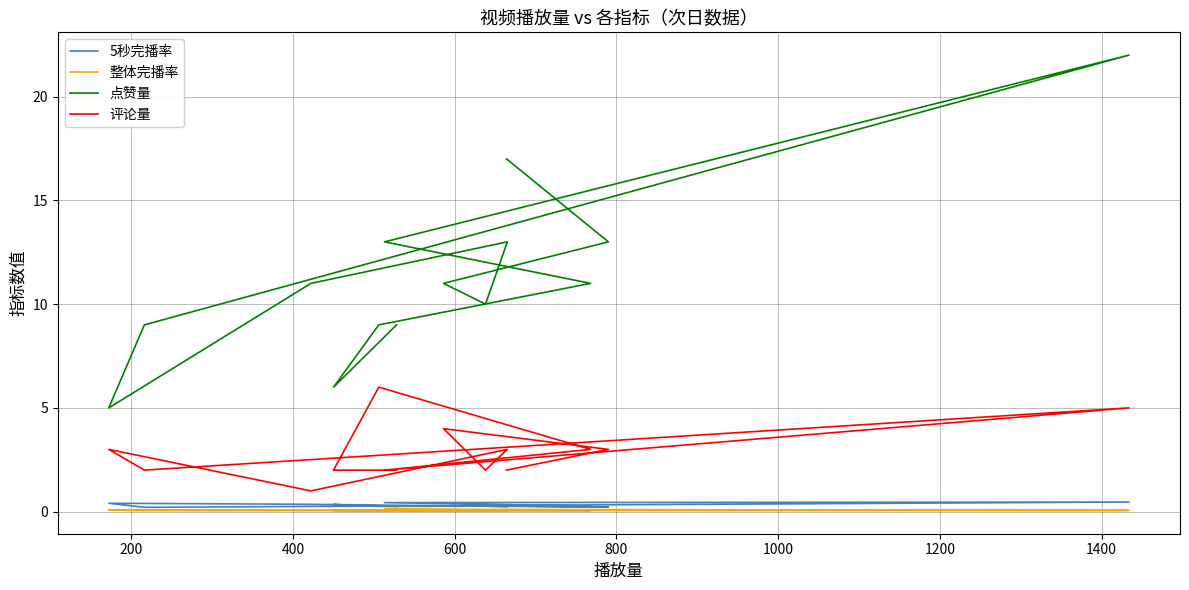

The value of 5秒完播率 at 10 is 0.4. True or false?

False